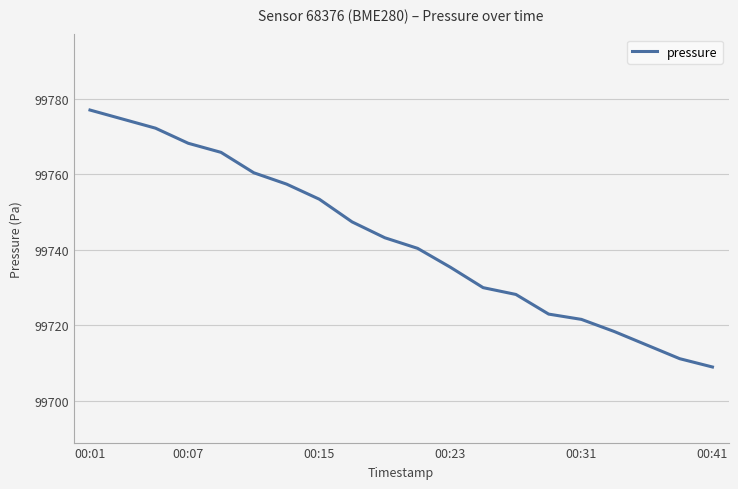

What is the maximum value shown in the chart?

99777.0